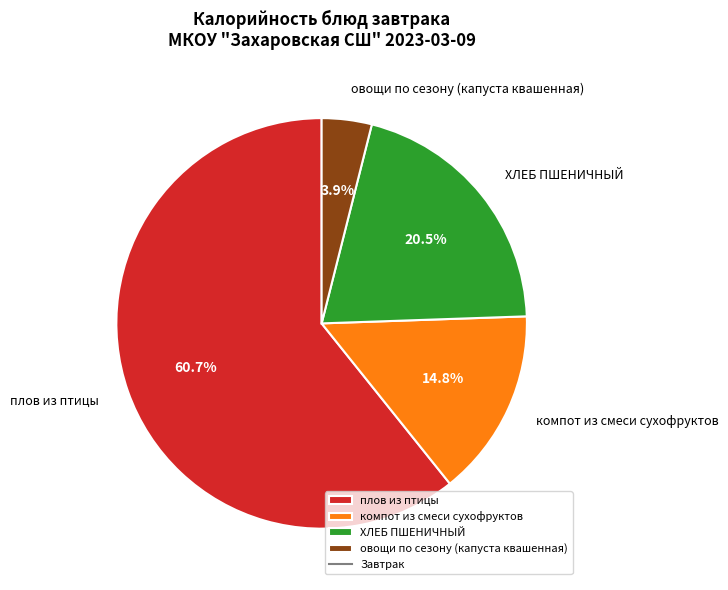

To the nearest percent, what is the difference between the largest and smallest slice percentages?

57%